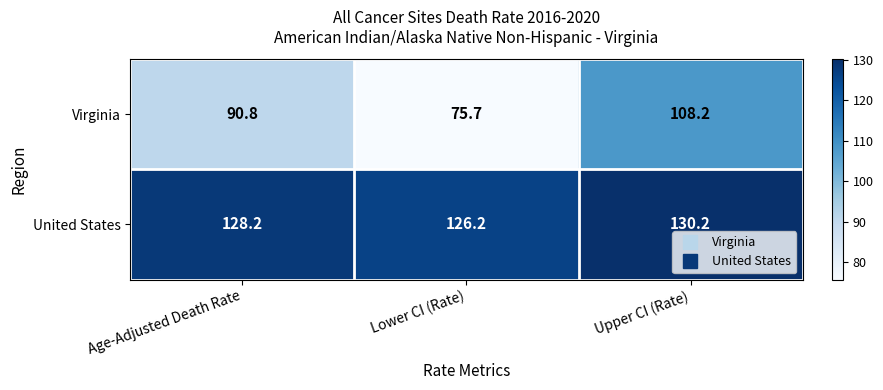

Reading left to right, transcribe all the data shown in this chart.

Virginia: Age-Adjusted Death Rate=90.8	Lower CI (Rate)=75.7	Upper CI (Rate)=108.2
United States: Age-Adjusted Death Rate=128.2	Lower CI (Rate)=126.2	Upper CI (Rate)=130.2